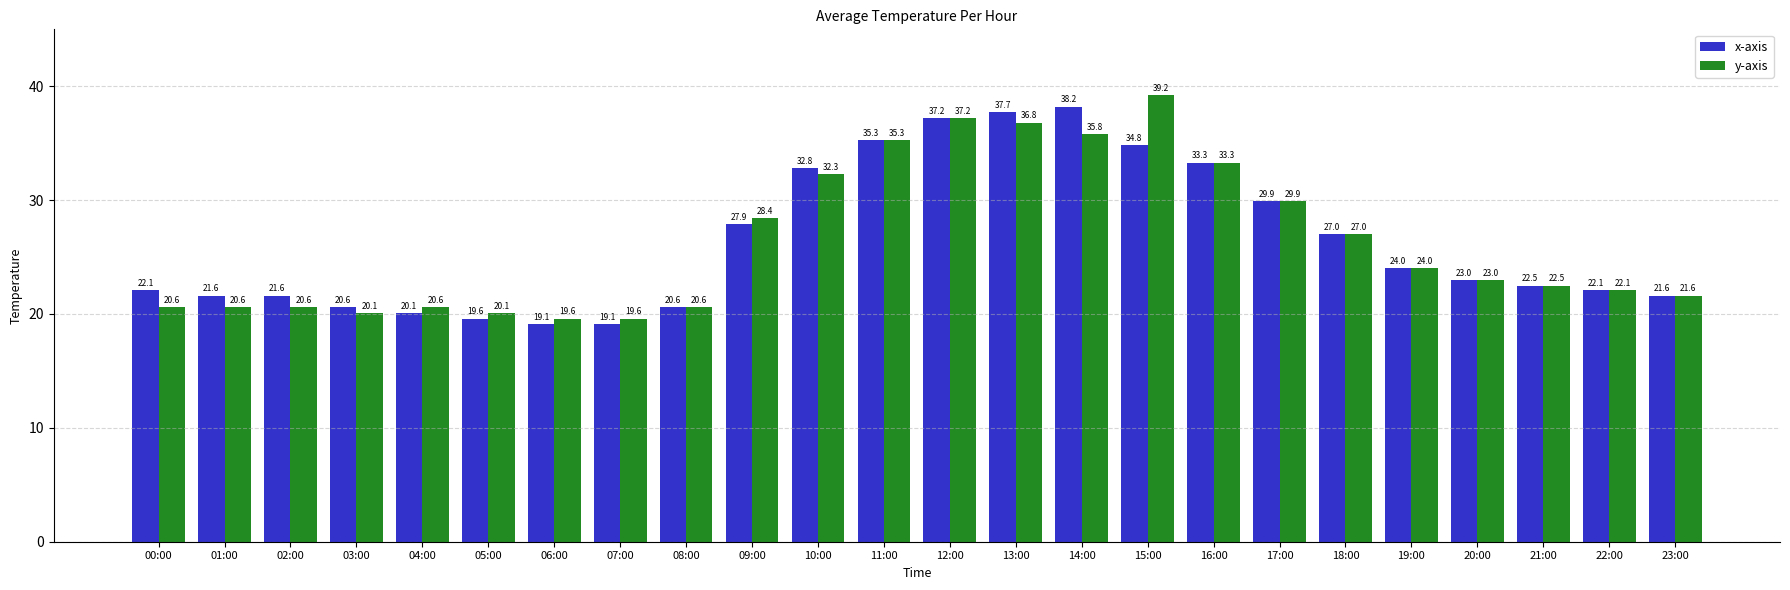

The value of y-axis at 21:00 is 10.1. True or false?

False